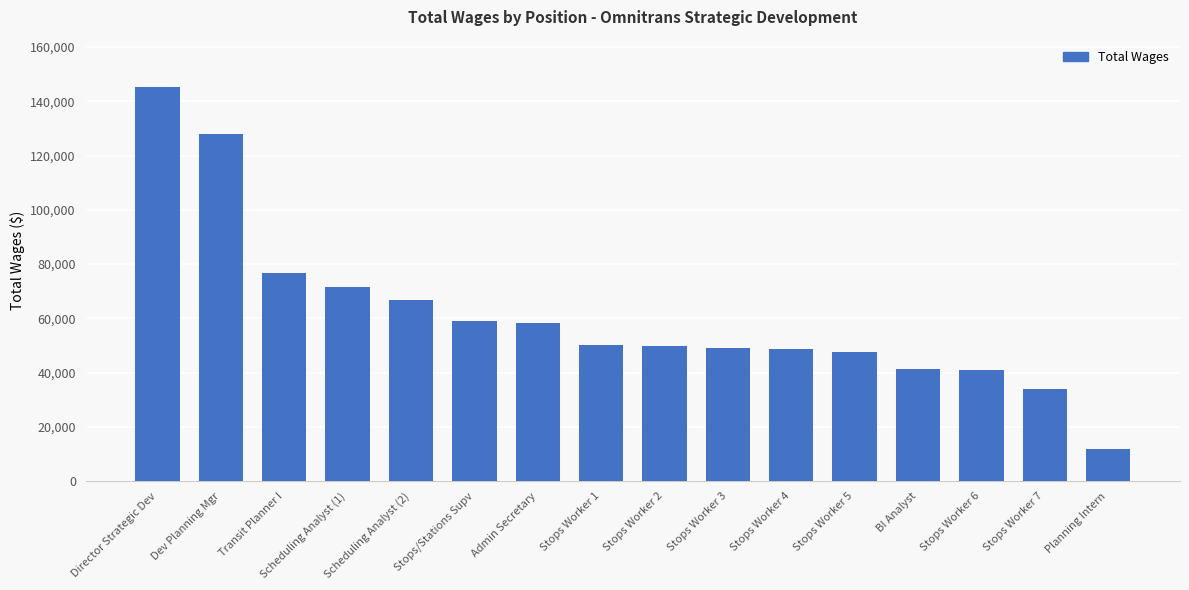

Read the value at Stops Worker 4, to the nearest 50.

48750